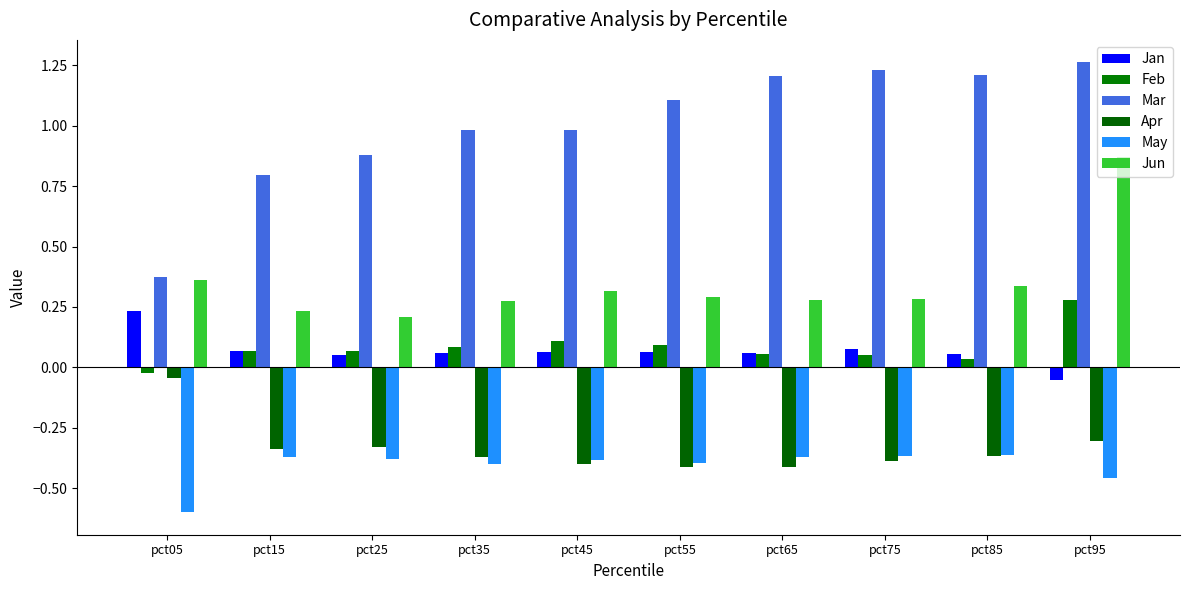

What is the average value of the Apr series?

-0.3